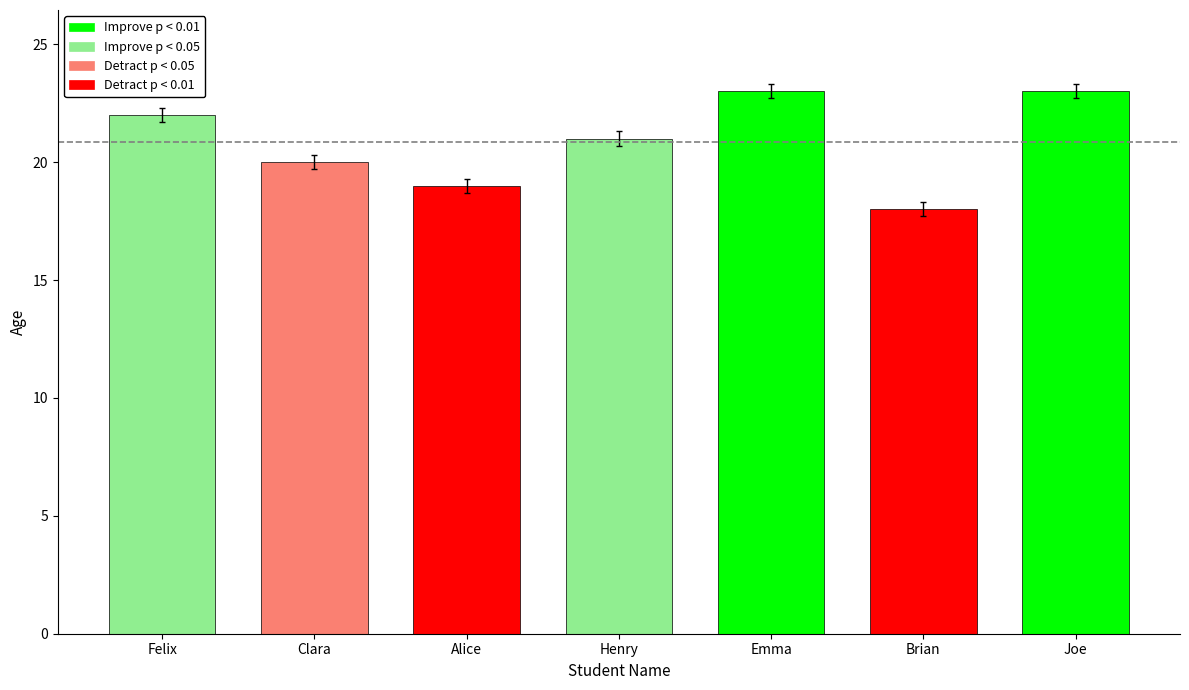

List the labels in order of value, smallest first.

Brian, Alice, Clara, Henry, Felix, Emma, Joe